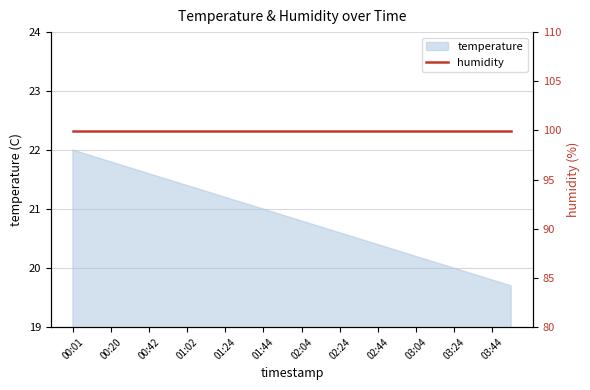

Approximately how many times larger is the value at 01:54 compared to 00:42?

1.0